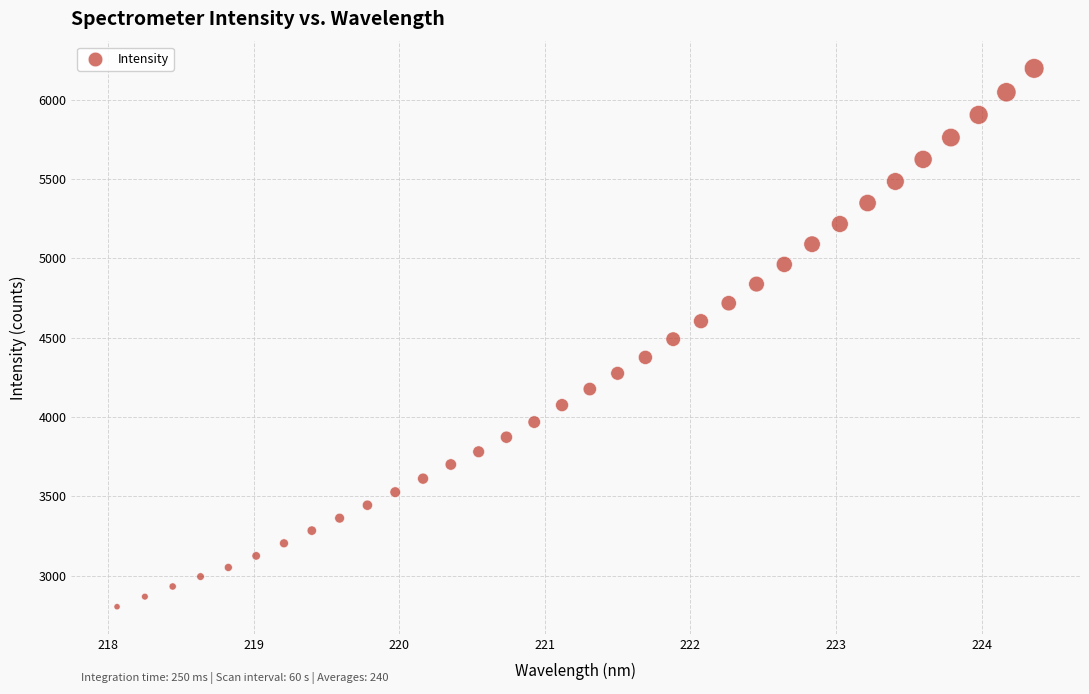

What is the range of Y values (max minus min)?

3392.2